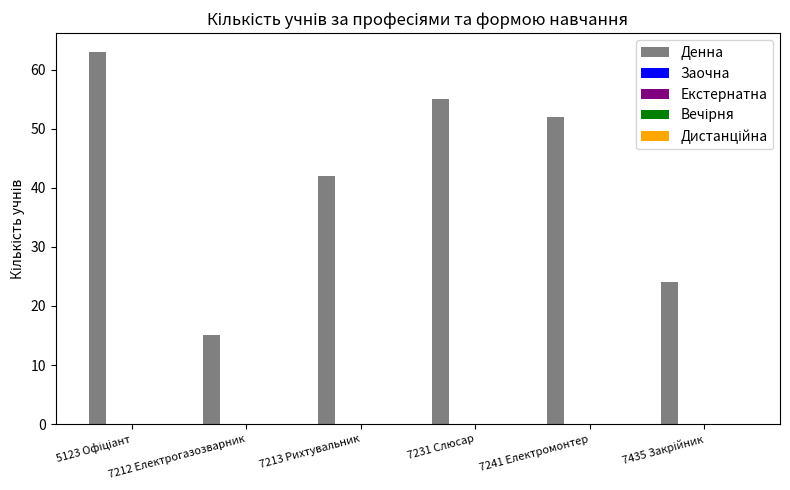

What is the difference between the maximum and minimum values?

48